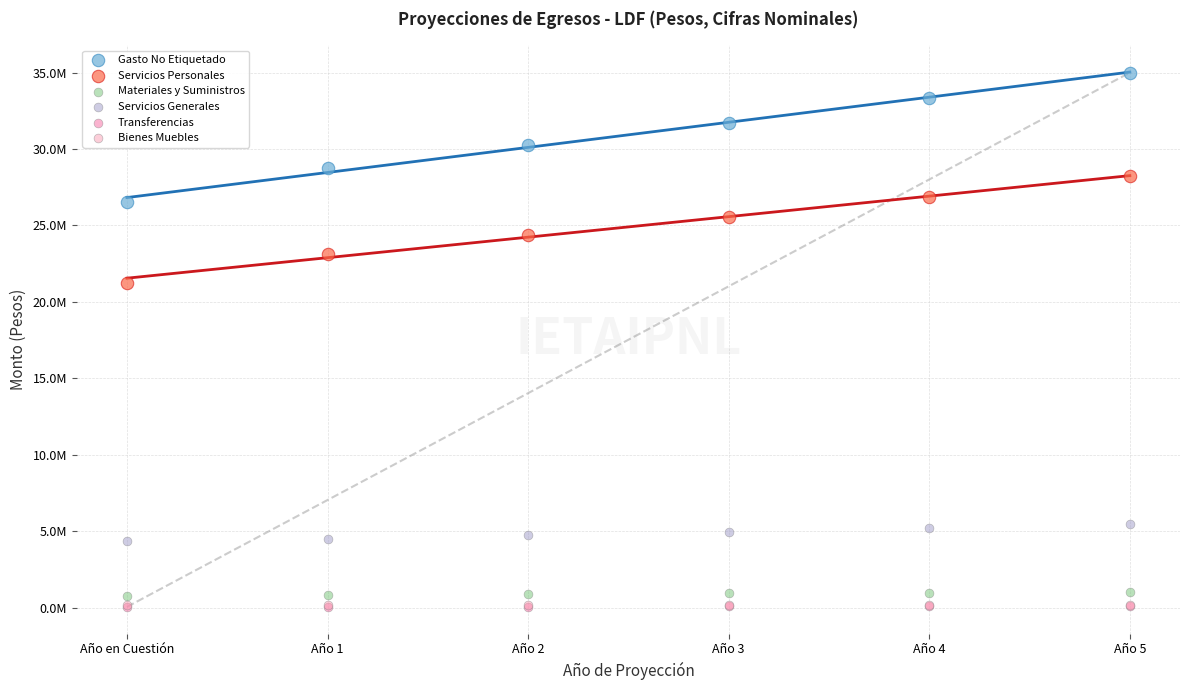

Which series reaches the maximum Y coordinate?

Gasto No Etiquetado